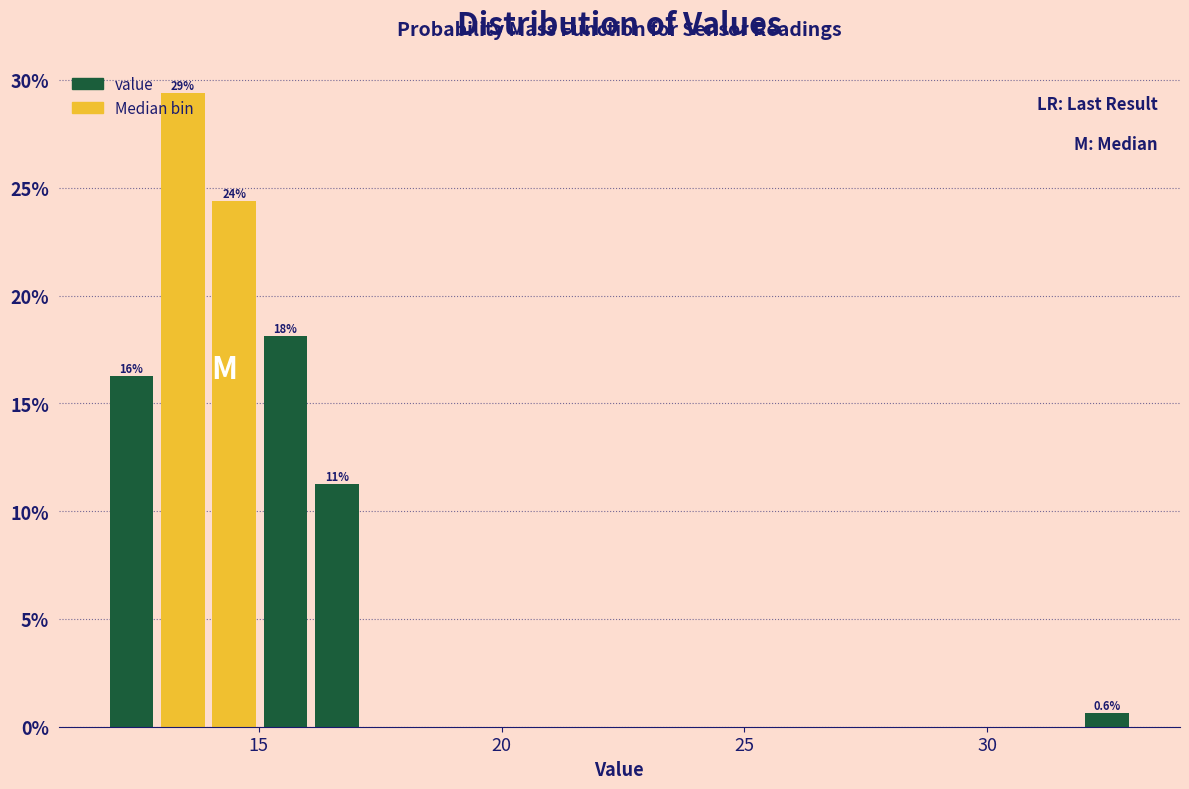

Around what value on the x-axis is the tallest bar? Give the approximate position of its centre, as read against the axis.

13.5